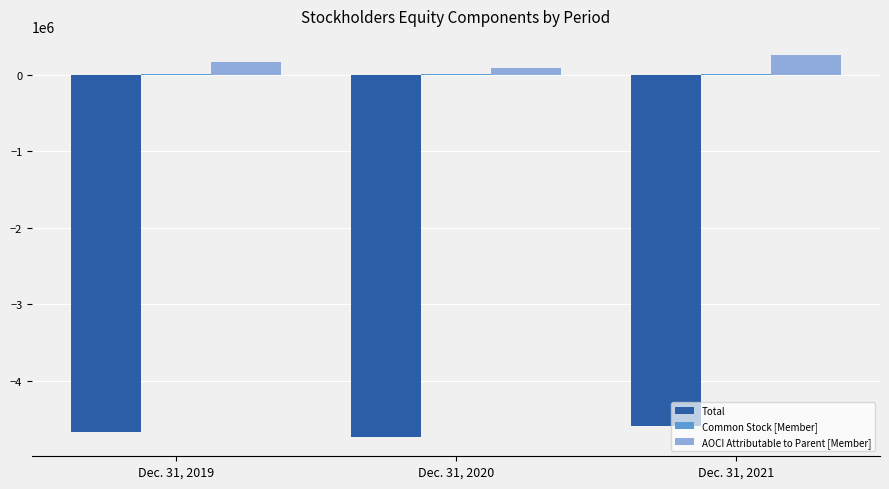

What is the highest value of the Total series?

-4585965